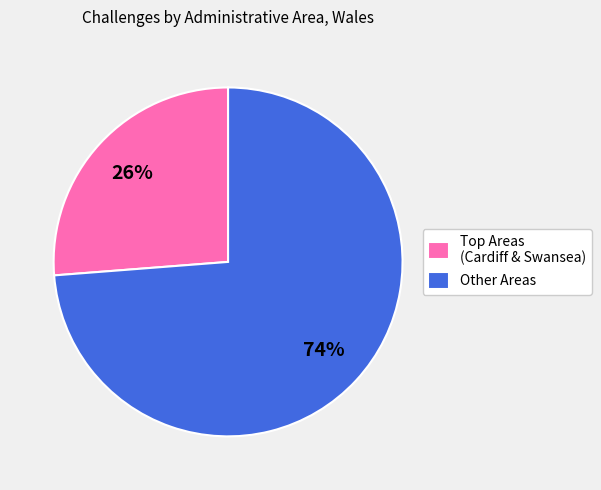

What percentage is the Other Areas slice, to the nearest percent?

74%